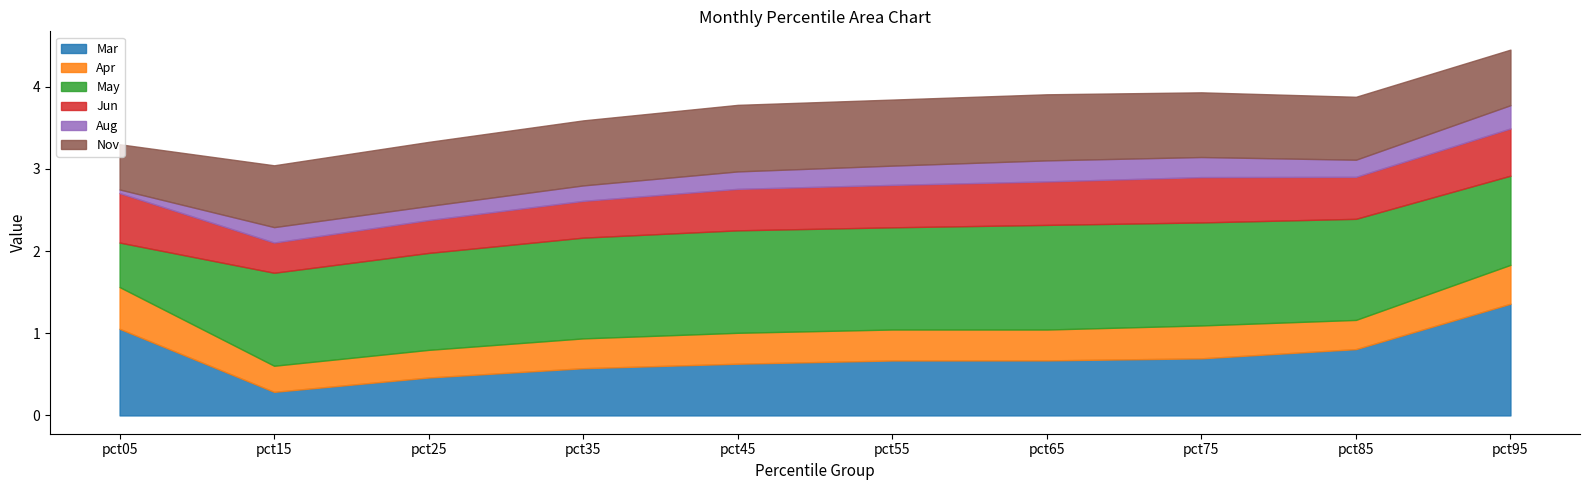

What is the sum of all Apr values?

3.9